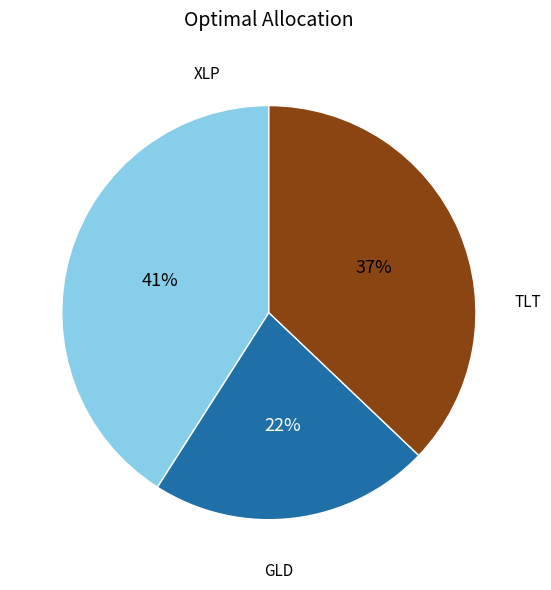

To the nearest percent, what is the difference between the largest and smallest slice percentages?

19%